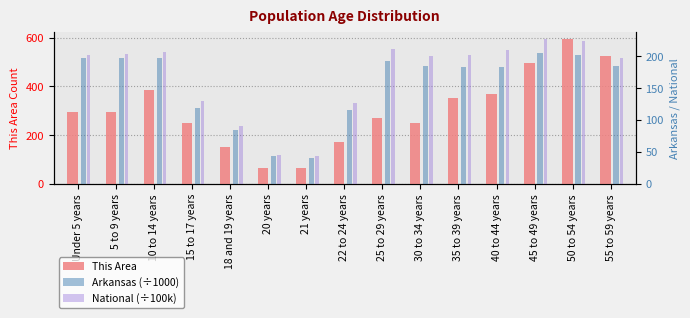

At which label is Arkansas (÷1000) closest to 123?

15 to 17 years